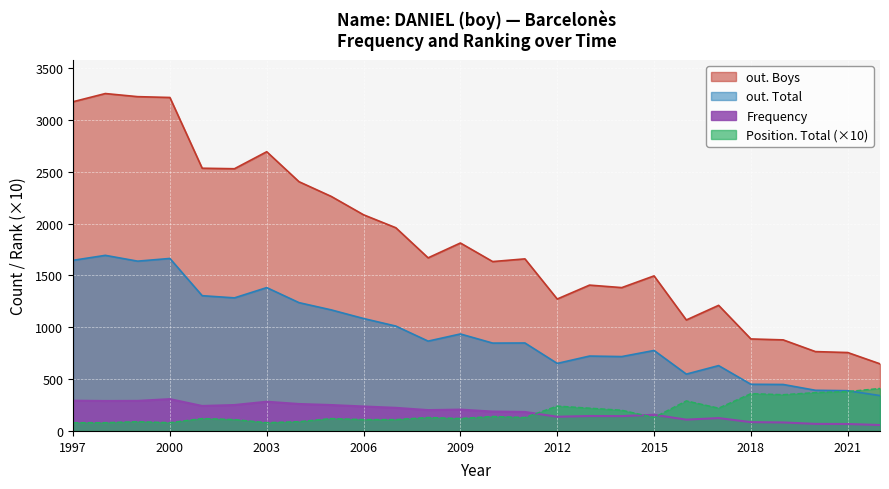

True or false: out. Boys has a value of 1070 at 2016.

True